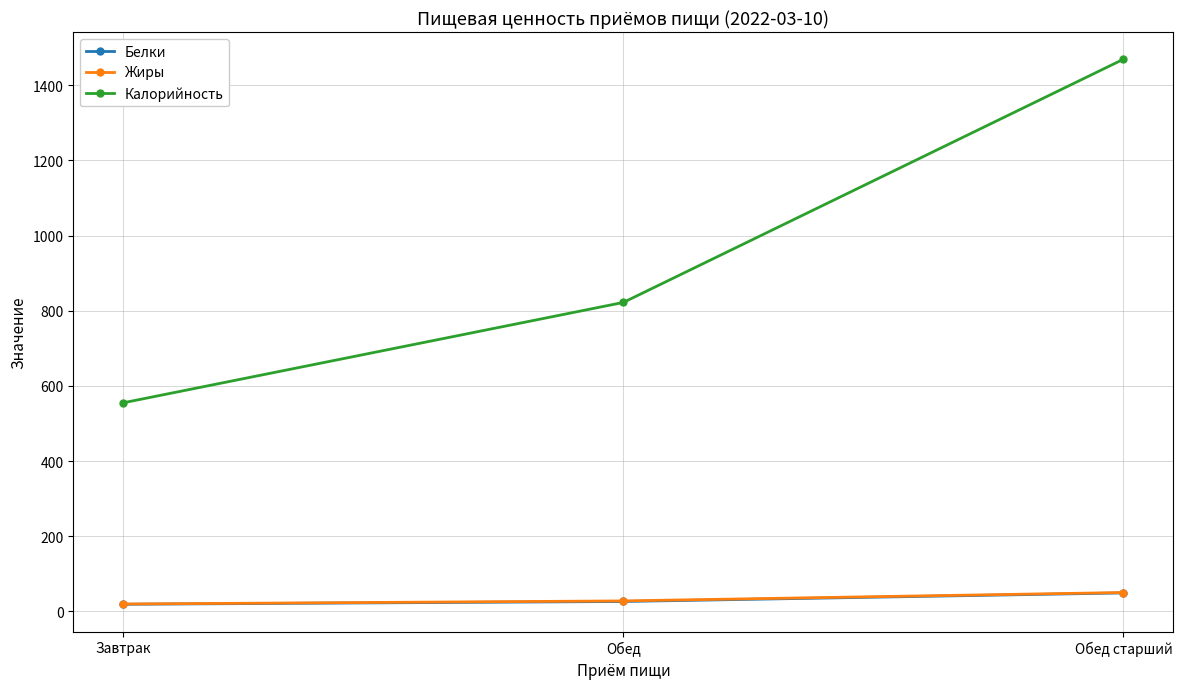

At which category is the sum across all series the highest?

Обед старший